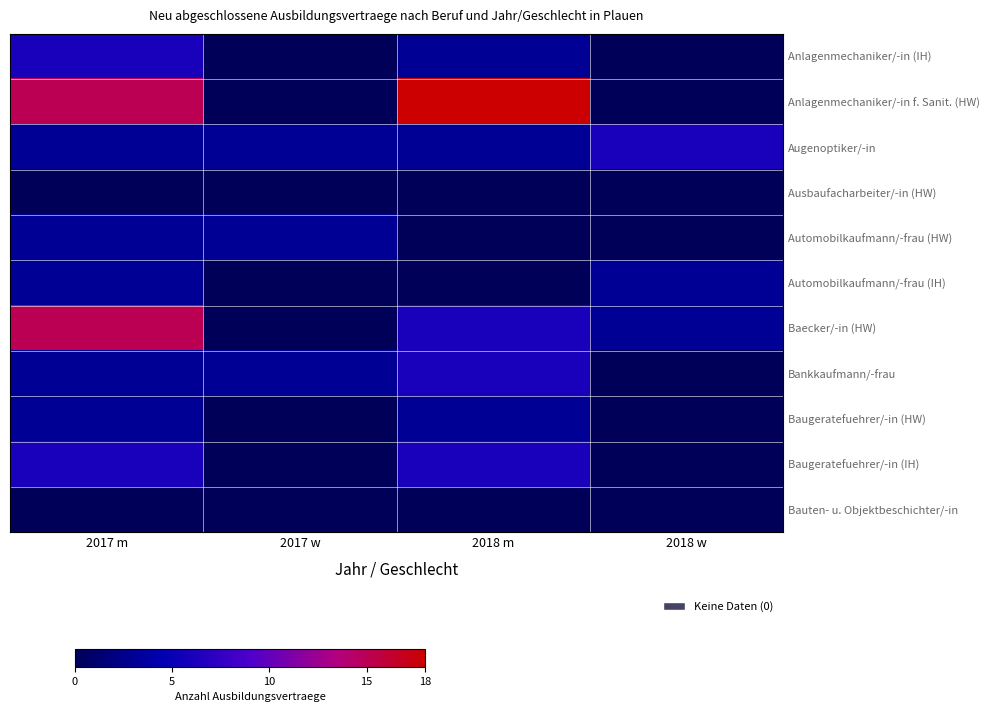

Reading right to left, list all the values displayed in this chart.

Anlagenmechaniker/-in (IH): 2018 w=0	2018 m=3	2017 w=0	2017 m=6
Anlagenmechaniker/-in f. Sanit. (HW): 2018 w=0	2018 m=18	2017 w=0	2017 m=15
Augenoptiker/-in: 2018 w=6	2018 m=3	2017 w=3	2017 m=3
Ausbaufacharbeiter/-in (HW): 2018 w=0	2018 m=0	2017 w=0	2017 m=0
Automobilkaufmann/-frau (HW): 2018 w=0	2018 m=0	2017 w=3	2017 m=3
Automobilkaufmann/-frau (IH): 2018 w=3	2018 m=0	2017 w=0	2017 m=3
Baecker/-in (HW): 2018 w=3	2018 m=6	2017 w=0	2017 m=15
Bankkaufmann/-frau: 2018 w=0	2018 m=6	2017 w=3	2017 m=3
Baugeratefuehrer/-in (HW): 2018 w=0	2018 m=3	2017 w=0	2017 m=3
Baugeratefuehrer/-in (IH): 2018 w=0	2018 m=6	2017 w=0	2017 m=6
Bauten- u. Objektbeschichter/-in: 2018 w=0	2018 m=0	2017 w=0	2017 m=0